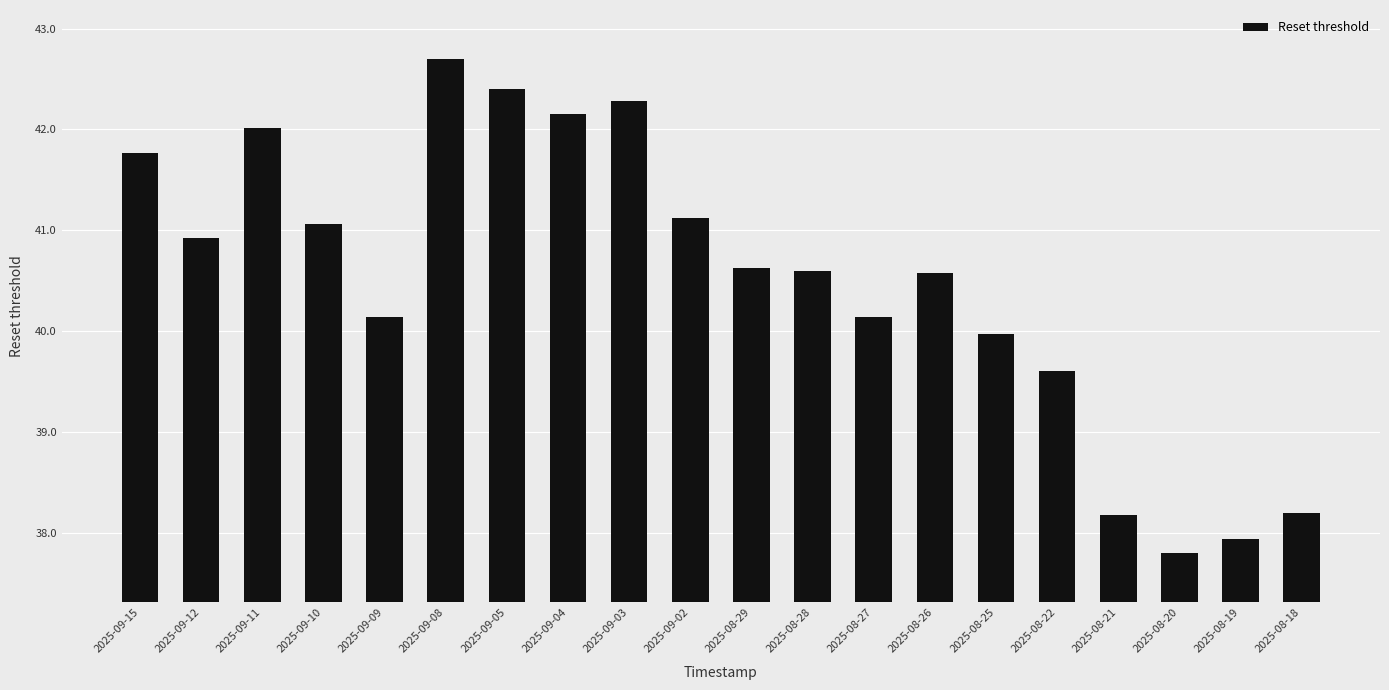

What is the change in value from 2025-08-29 to 2025-08-18?

-2.4